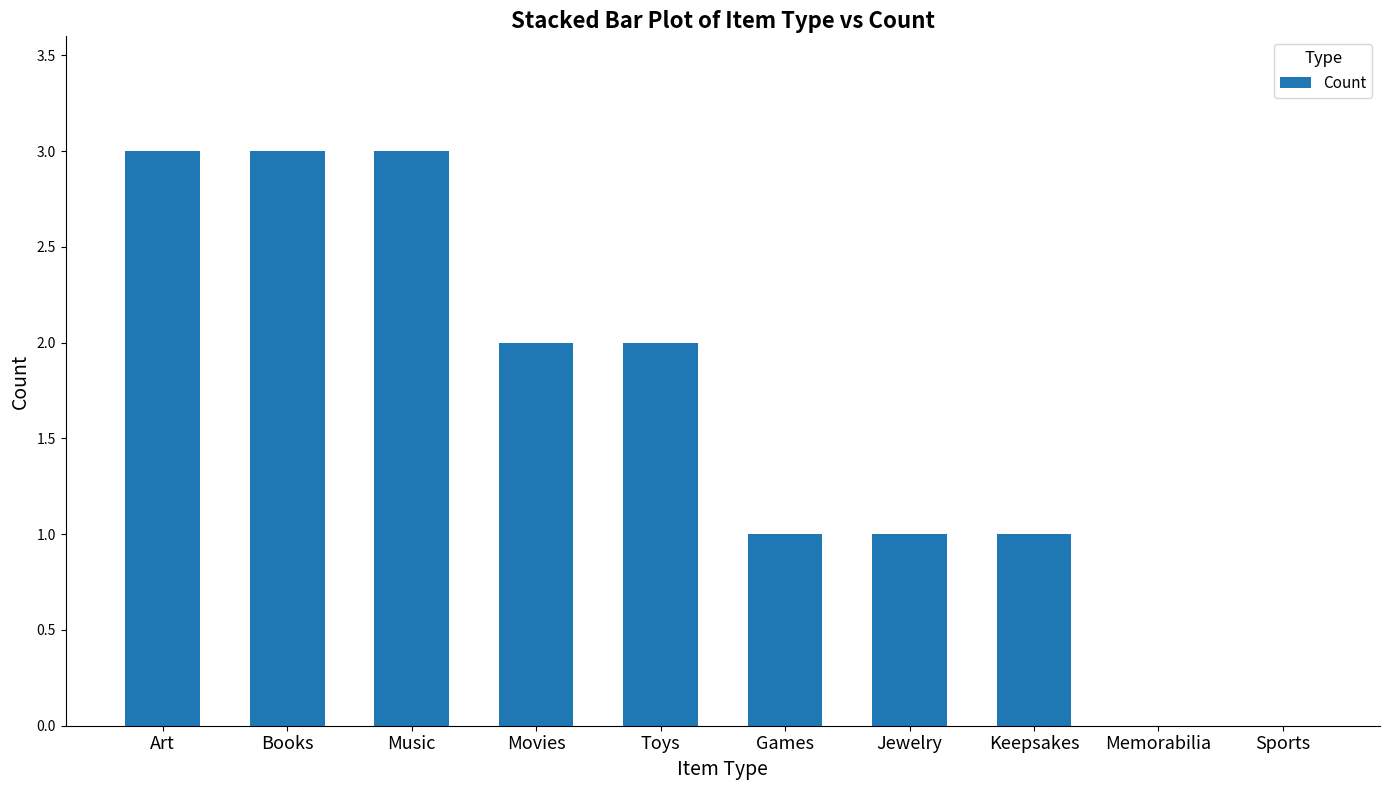

What is the sum of all values?

16